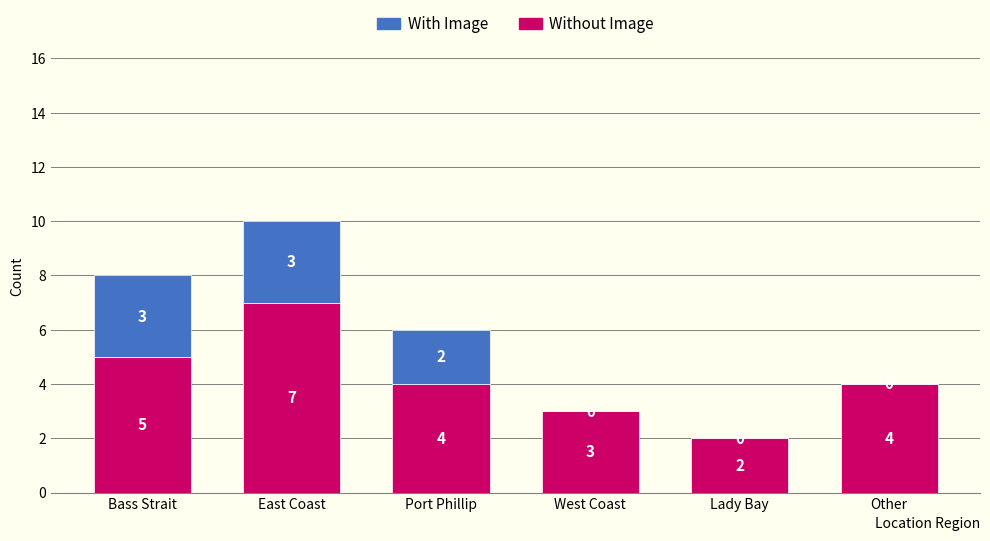

The value of Without Image at West Coast is 3. True or false?

True